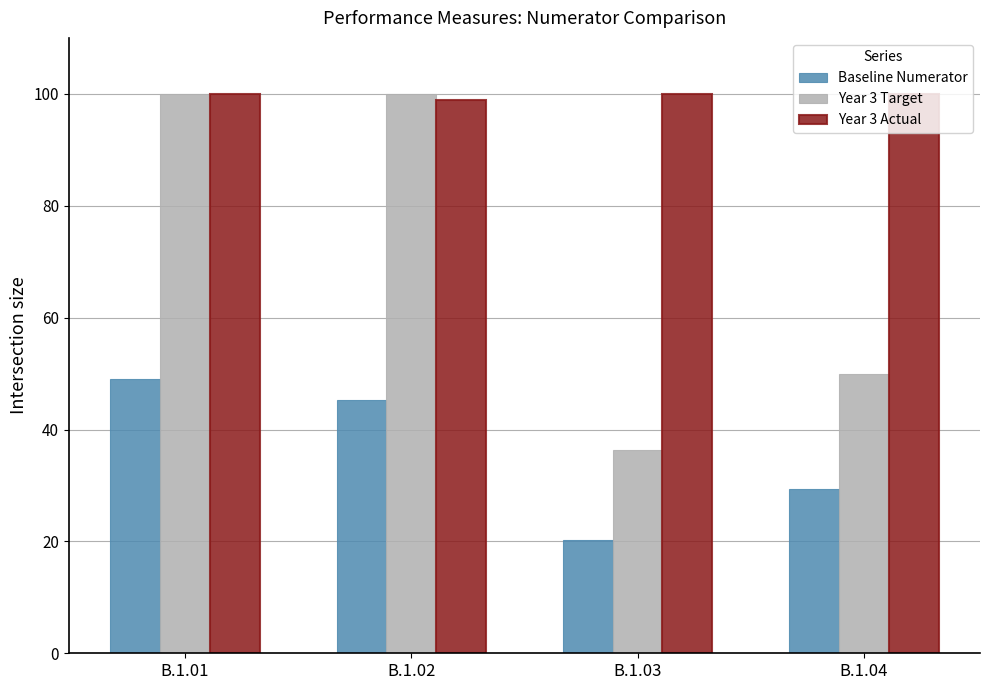

The Year 3 Target series shows 36.3 at B.1.03. True or false?

True